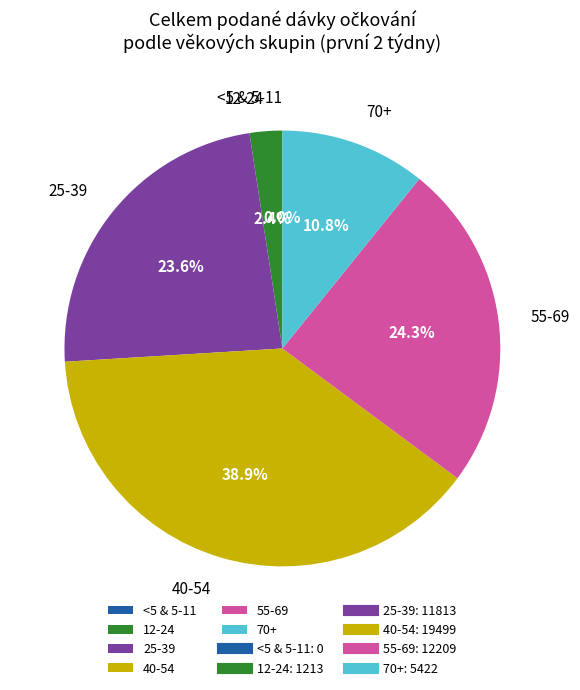

Is there a majority slice in this chart?

No